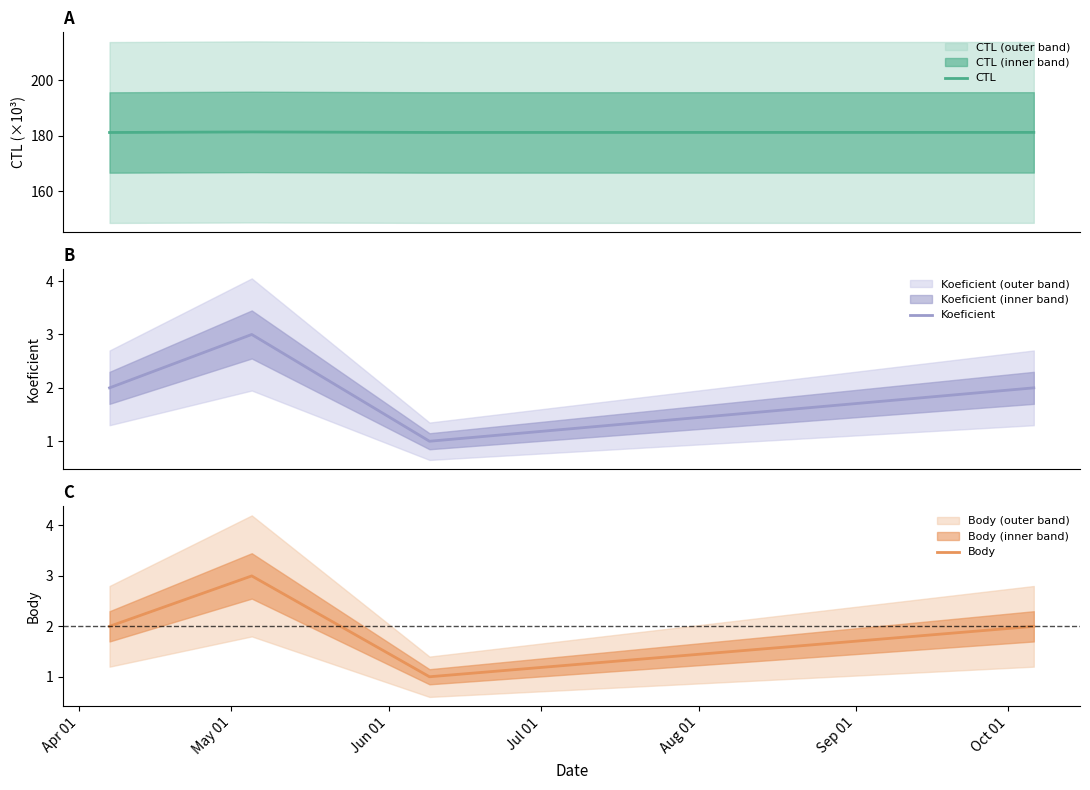

True or false: Koeficient has more than 0 points higher than both neighbors.

True